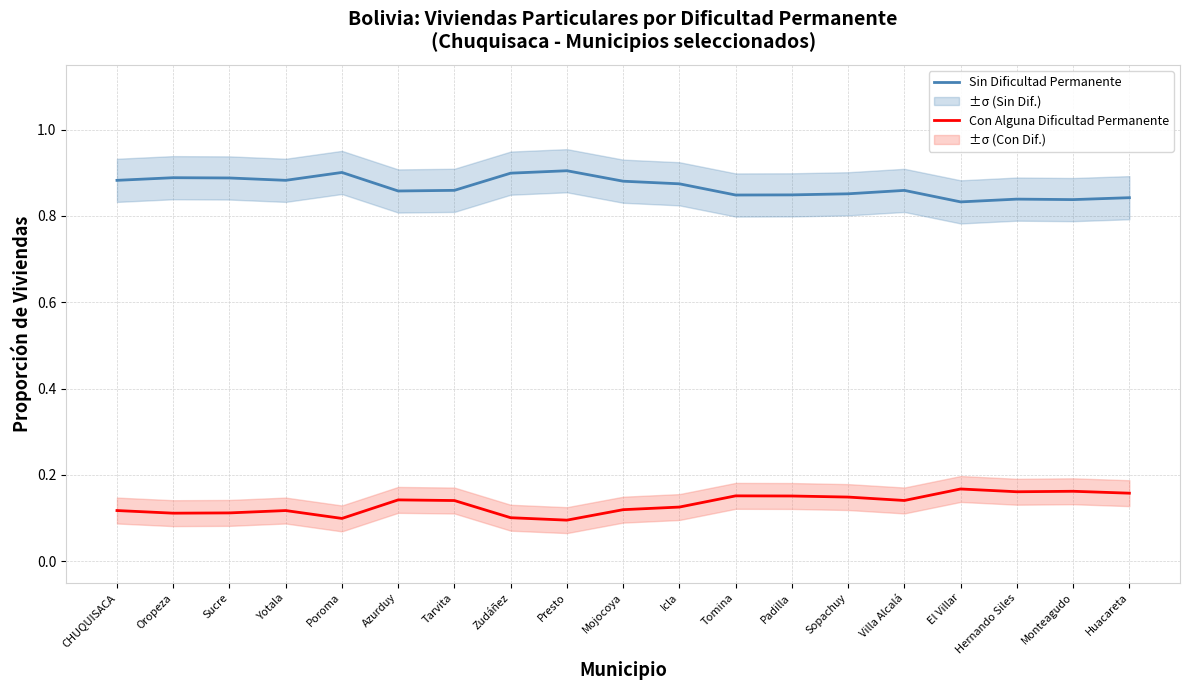

What is the difference between the maximum and second lowest values in the Con Alguna Dificultad Permanente series?

0.1